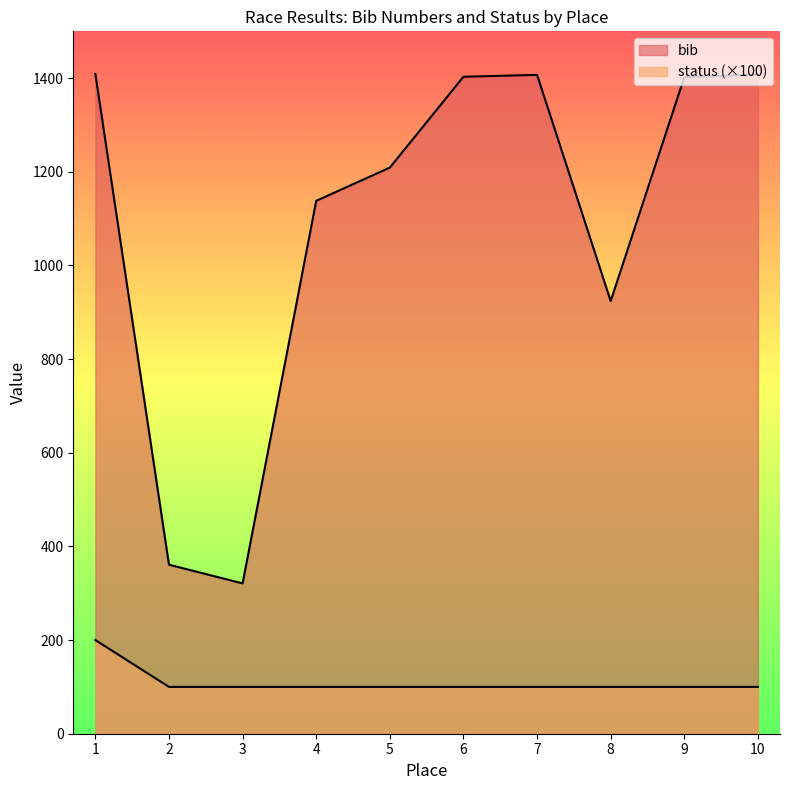

Rank the categories by bib value from highest to lowest.

1, 10, 7, 6, 9, 5, 4, 8, 2, 3